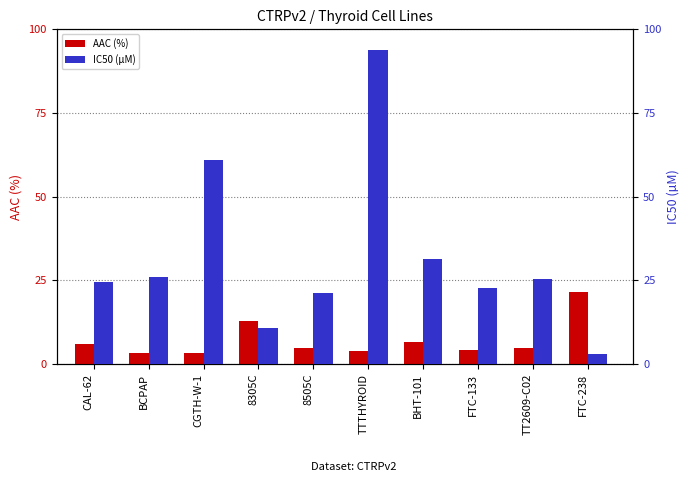

Rank the series by their average value, from lowest to highest.

AAC (%), IC50 (µM)